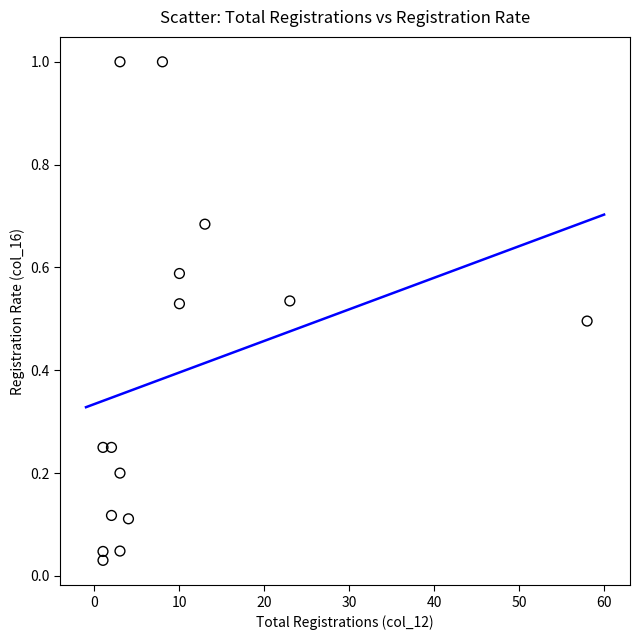

What is the range of X values (max minus min)?

57.0